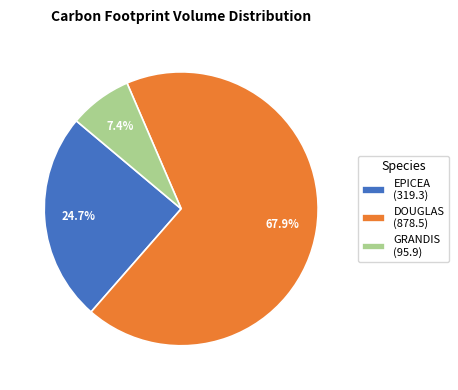

Which slice is the largest?

DOUGLAS (878.5)